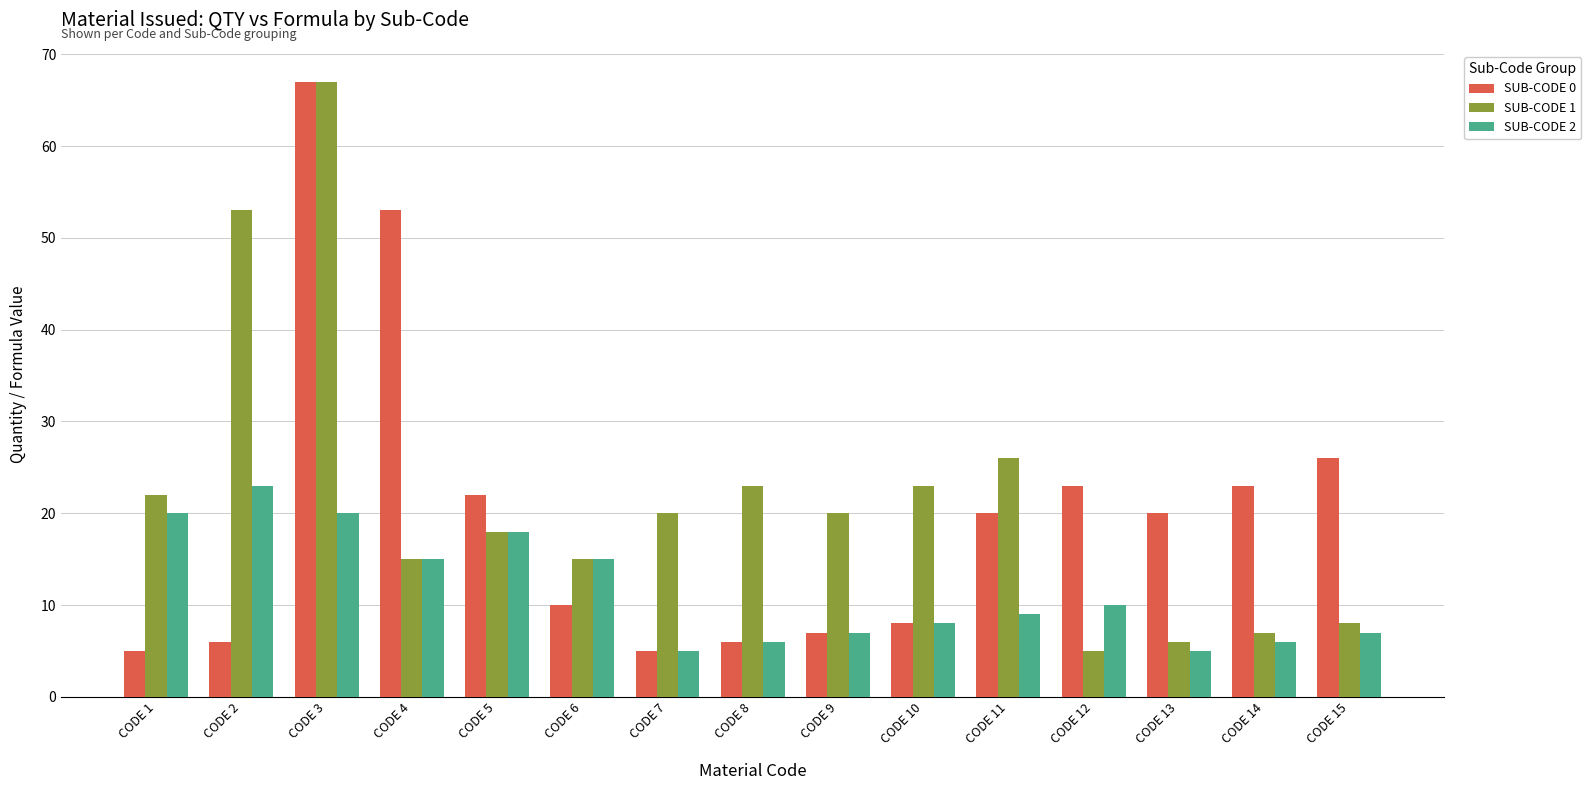

What is the difference between the highest and lowest values at CODE 4?

38